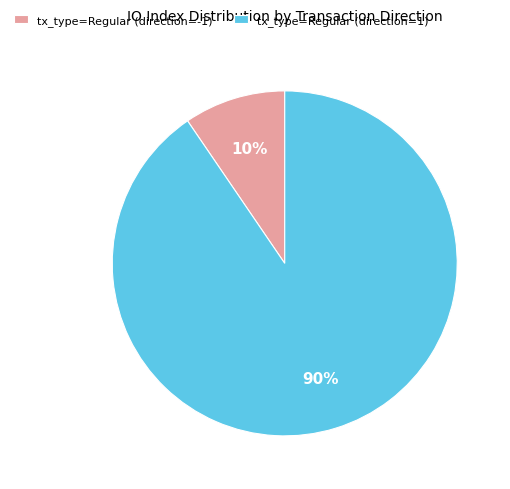

True or false: tx_type=Regular (direction=-1) accounts for 10% of the total.

True